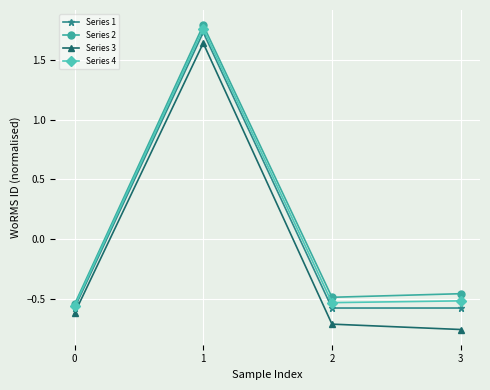

True or false: Series 4 and Series 3 cross at least once.

False